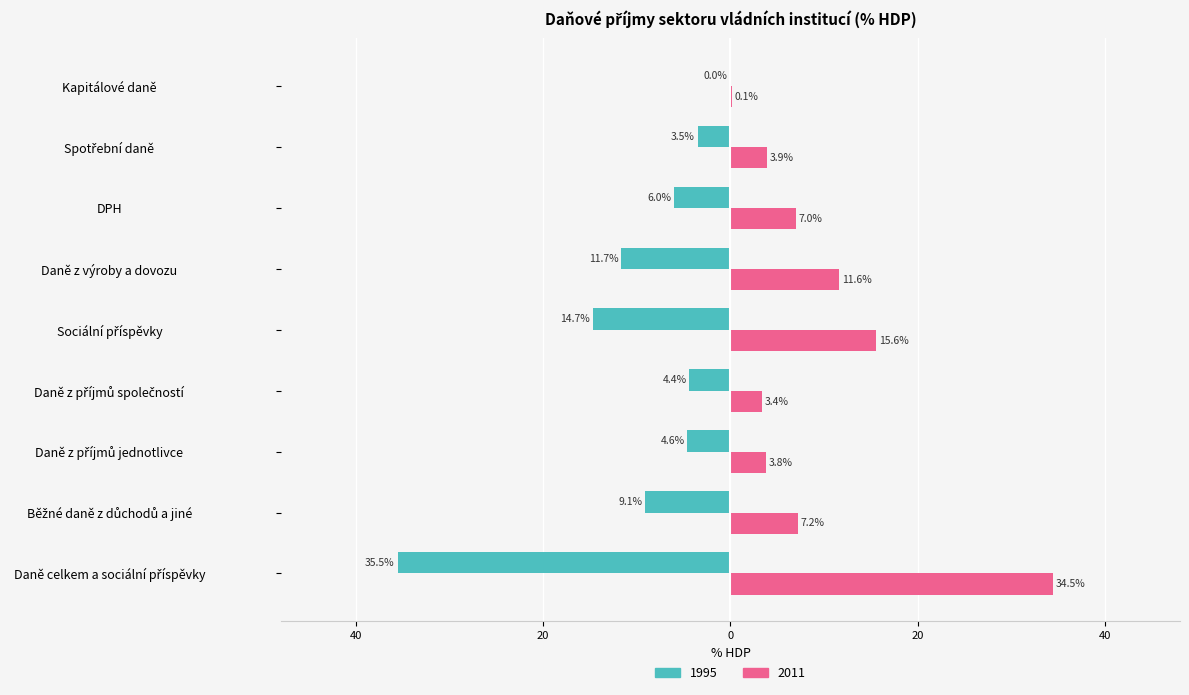

Where does the 1995 series first go above -5?

Daně z příjmů jednotlivce